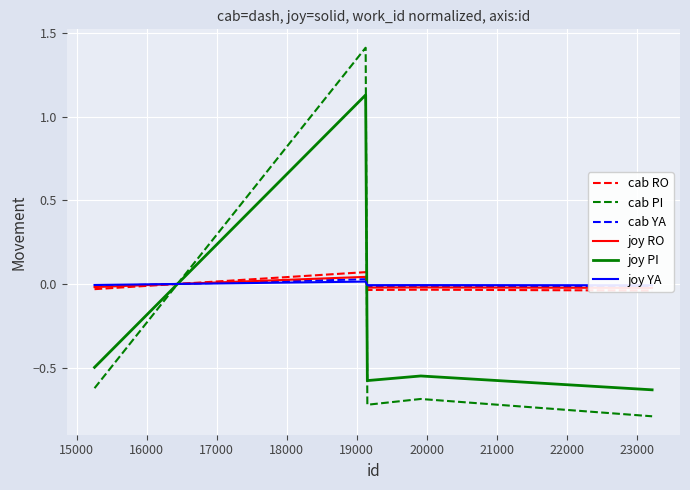

After their last crossing, which series has the higher values: joy PI or cab PI?

joy PI